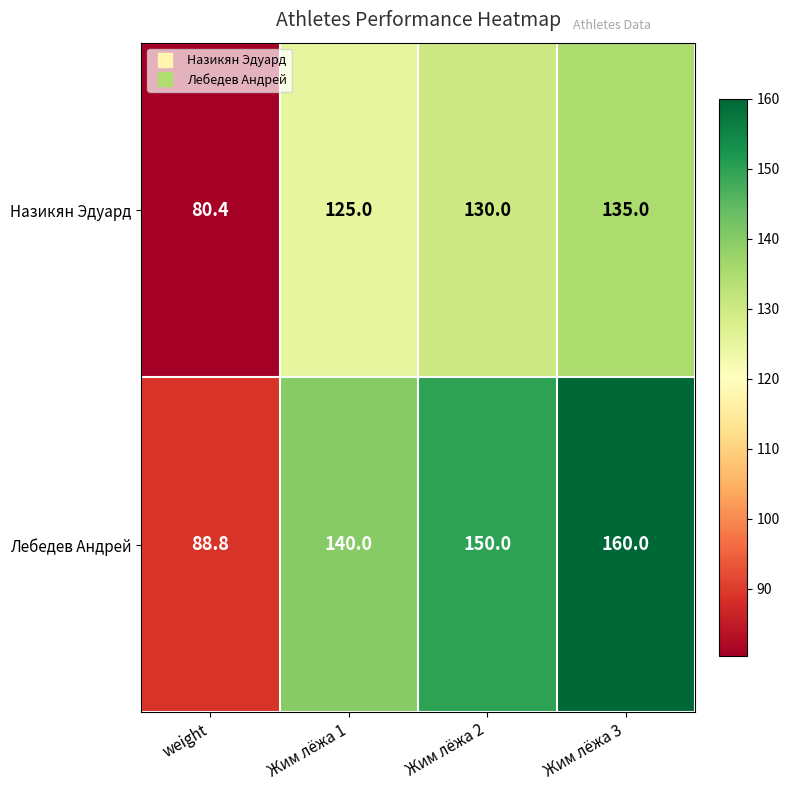

At how many categories does at least one series exceed 109?

3